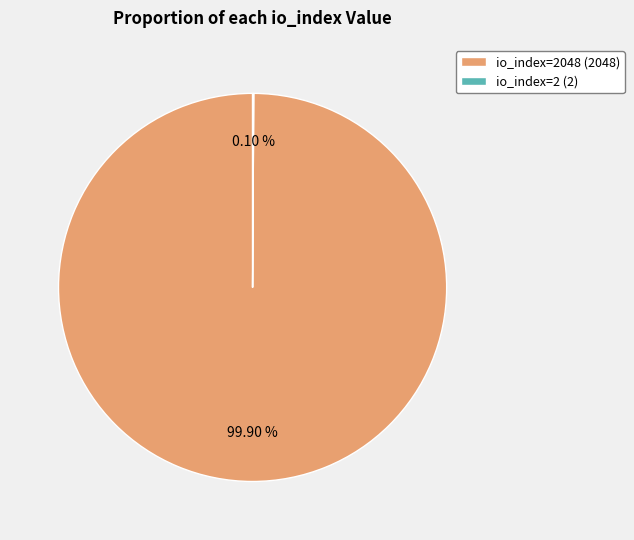

Is there any slice that represents more than half of the pie?

Yes